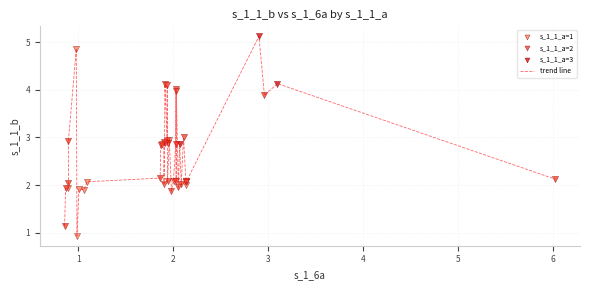

What is the difference between the maximum and minimum values?

4.2